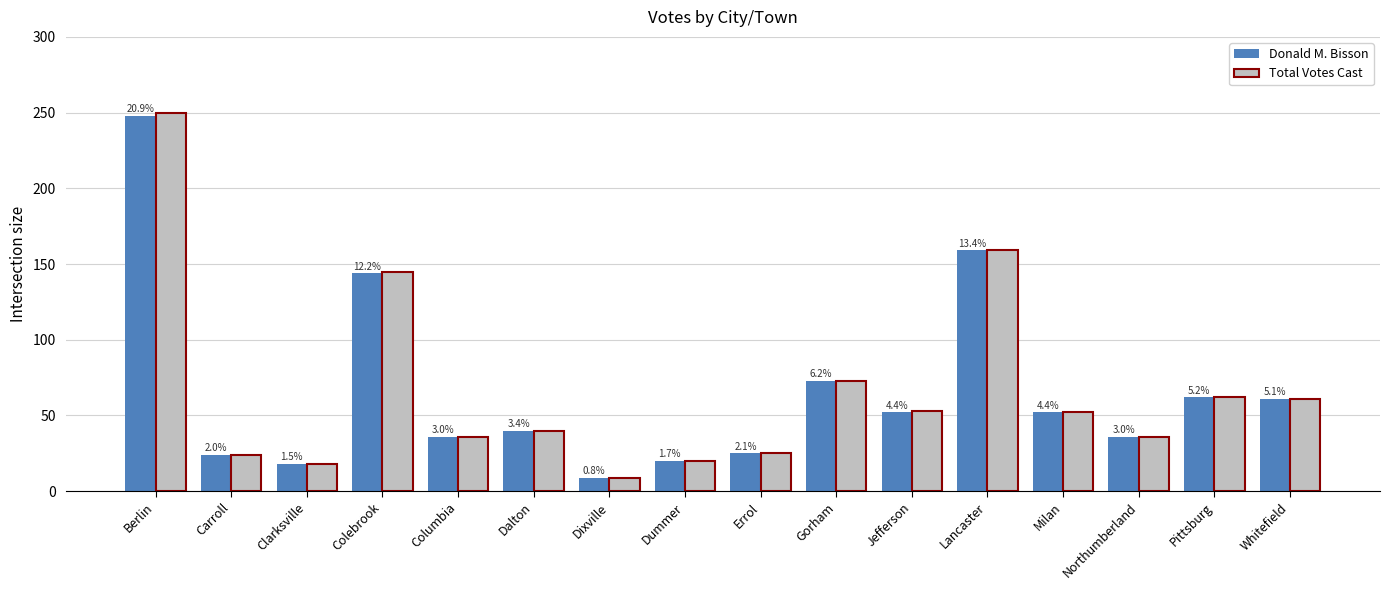

At which label is Total Votes Cast closest to 129?

Colebrook